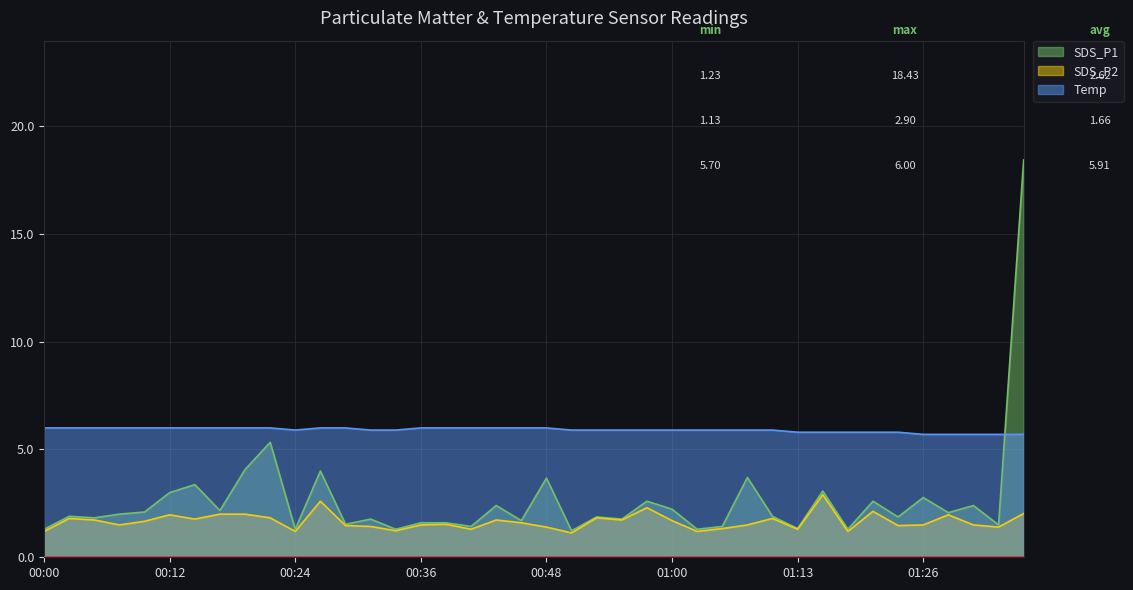

Reading left to right, transcribe all the data shown in this chart.

SDS_P1: 00:00=1.3	00:02=1.9	00:04=1.8	00:07=2.0	00:09=2.1	00:12=3.0	00:14=3.4	00:17=2.2	00:19=4.1	00:21=5.3	00:24=1.3	00:26=4.0	00:29=1.5	00:31=1.8	00:33=1.3	00:36=1.6	00:38=1.6	00:41=1.4	00:43=2.4	00:46=1.7	00:48=3.7	00:50=1.2	00:53=1.9	00:55=1.8	00:58=2.6	01:00=2.2	01:03=1.3	01:06=1.4	01:08=3.7	01:10=1.9	01:13=1.3	01:15=3.1	01:18=1.3	01:20=2.6	01:23=1.9	01:26=2.8	01:28=2.1	01:30=2.4	01:33=1.5	01:35=18.4
SDS_P2: 00:00=1.2	00:02=1.8	00:04=1.7	00:07=1.5	00:09=1.7	00:12=2.0	00:14=1.8	00:17=2.0	00:19=2.0	00:21=1.8	00:24=1.2	00:26=2.6	00:29=1.5	00:31=1.4	00:33=1.2	00:36=1.5	00:38=1.5	00:41=1.3	00:43=1.7	00:46=1.6	00:48=1.4	00:50=1.1	00:53=1.8	00:55=1.7	00:58=2.3	01:00=1.7	01:03=1.2	01:06=1.3	01:08=1.5	01:10=1.8	01:13=1.3	01:15=2.9	01:18=1.2	01:20=2.1	01:23=1.5	01:26=1.5	01:28=2.0	01:30=1.5	01:33=1.4	01:35=2.0
Temp: 00:00=6.0	00:02=6.0	00:04=6.0	00:07=6.0	00:09=6.0	00:12=6.0	00:14=6.0	00:17=6.0	00:19=6.0	00:21=6.0	00:24=5.9	00:26=6.0	00:29=6.0	00:31=5.9	00:33=5.9	00:36=6.0	00:38=6.0	00:41=6.0	00:43=6.0	00:46=6.0	00:48=6.0	00:50=5.9	00:53=5.9	00:55=5.9	00:58=5.9	01:00=5.9	01:03=5.9	01:06=5.9	01:08=5.9	01:10=5.9	01:13=5.8	01:15=5.8	01:18=5.8	01:20=5.8	01:23=5.8	01:26=5.7	01:28=5.7	01:30=5.7	01:33=5.7	01:35=5.7